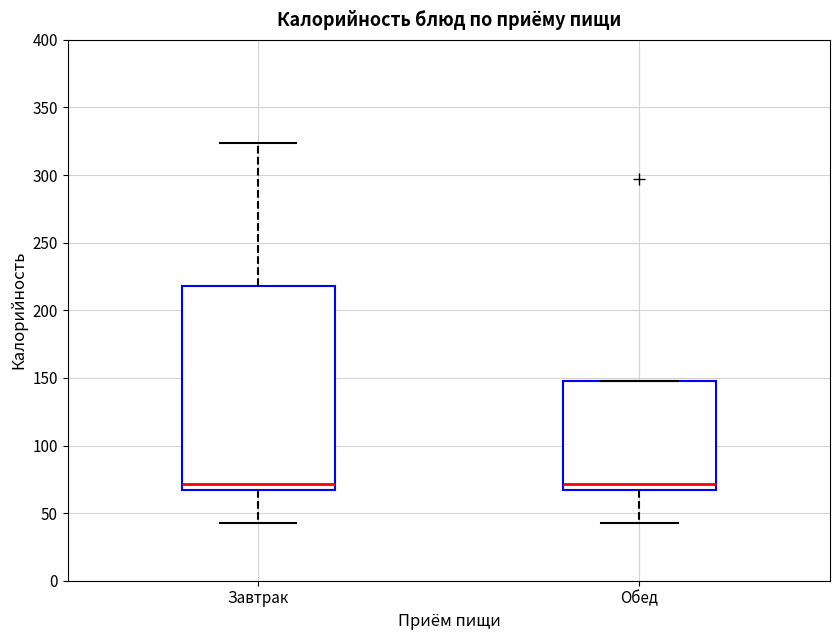

Reading left to right, read every box against the y-axis: the position of its median line, the range the box covers, and the ends of its whiskers. The values are not printed on the chart, so give them approximately, as read against the axis.

Завтрак: median 70, box 65 to 220, whiskers 45 to 325
Обед: median 70, box 65 to 150, whiskers 45 to 150